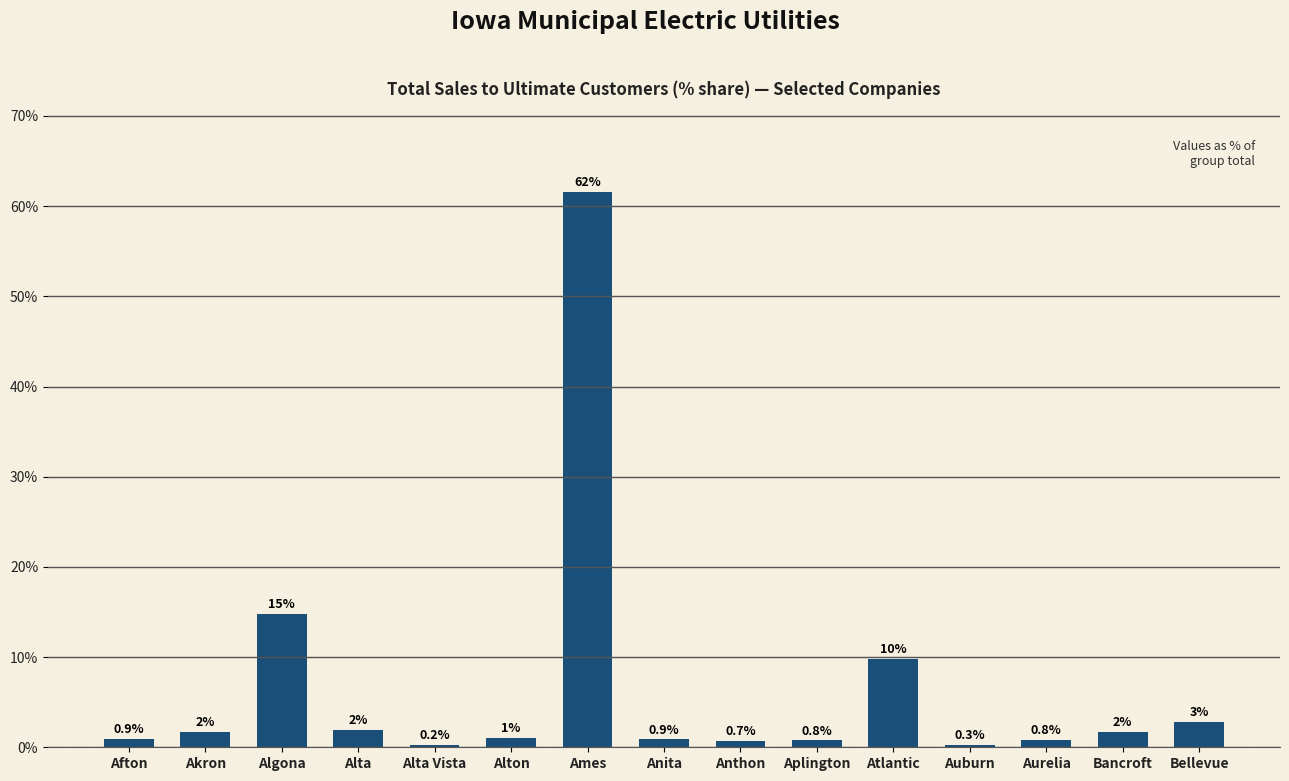

What is the ratio of the value at Alta Vista to the value at Bellevue?

0.1